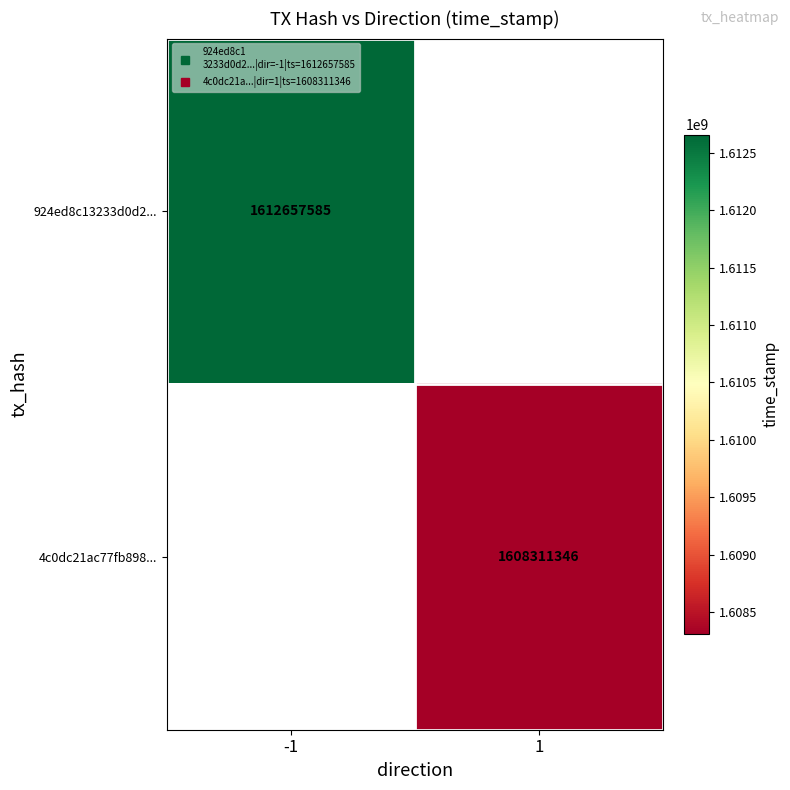

How many values in 924ed8c13233d0d2... are above zero?

1